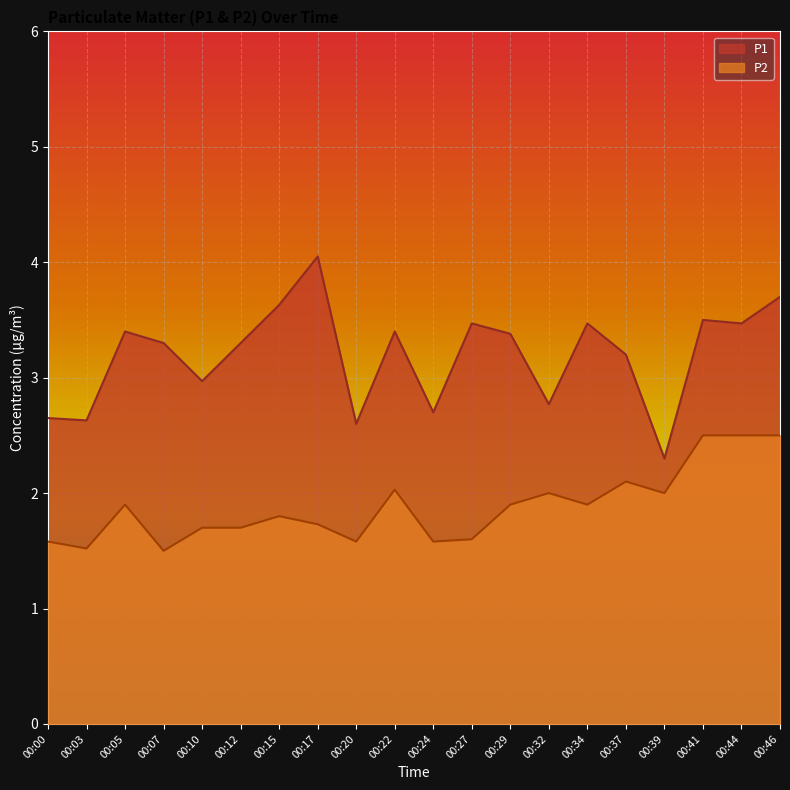

Where is the first local minimum for P2?

00:03